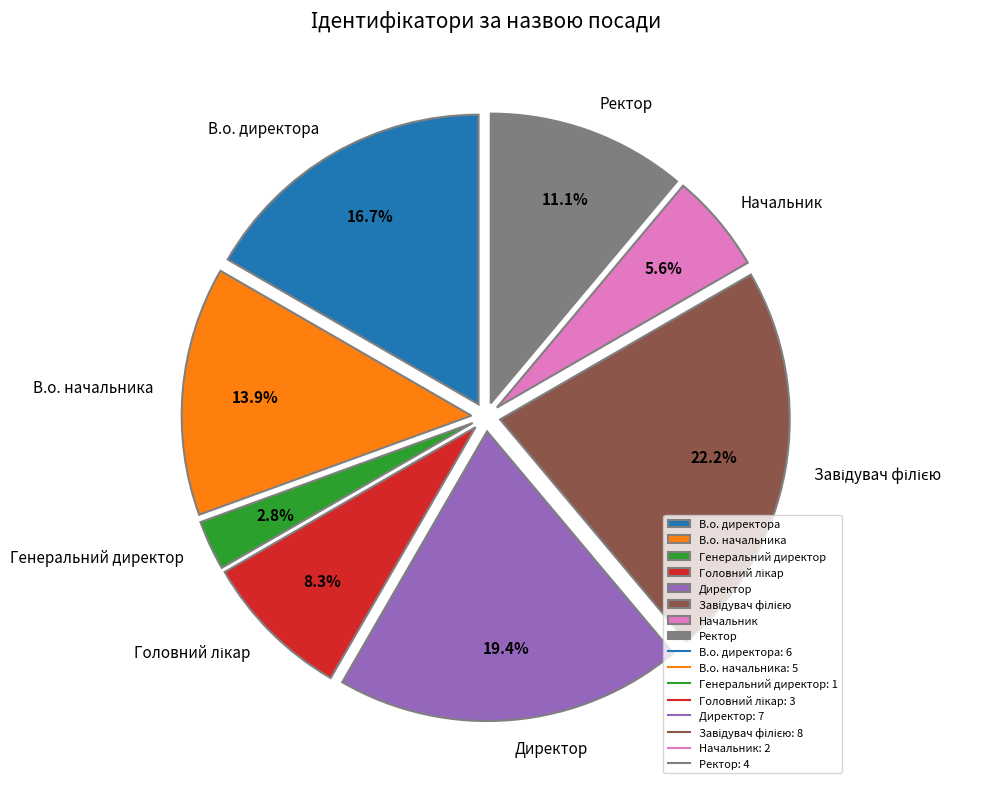

Is it true that Директор is 19% of the pie?

True